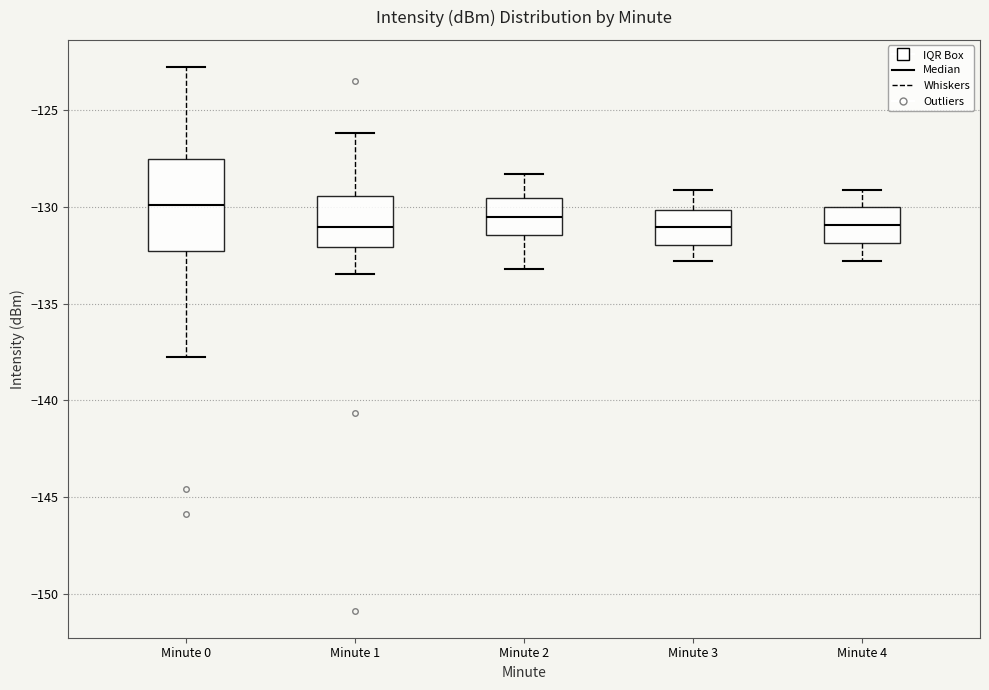

Where does the lower whisker of the box for Minute 3 end on the y-axis? The values are not printed on the chart, so give them approximately, as read against the axis.

-133.0